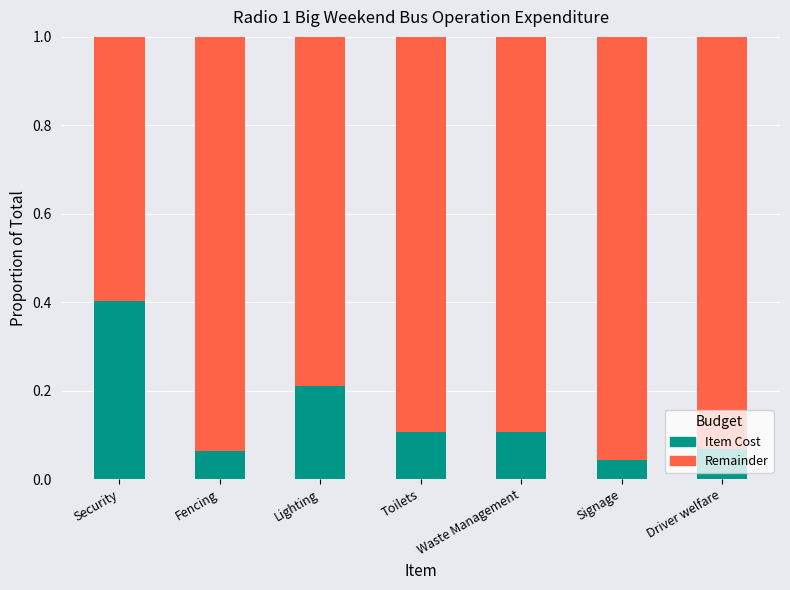

Does the chart contain stacked bars?

Yes